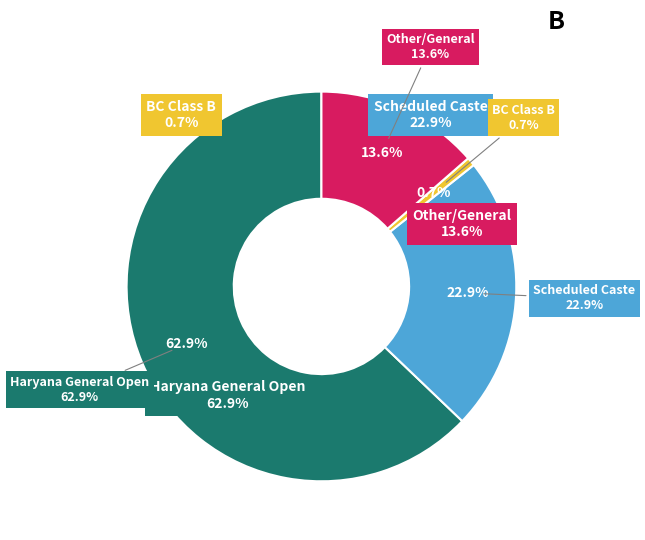

How much of the chart is everything except Scheduled Caste?

77.1%